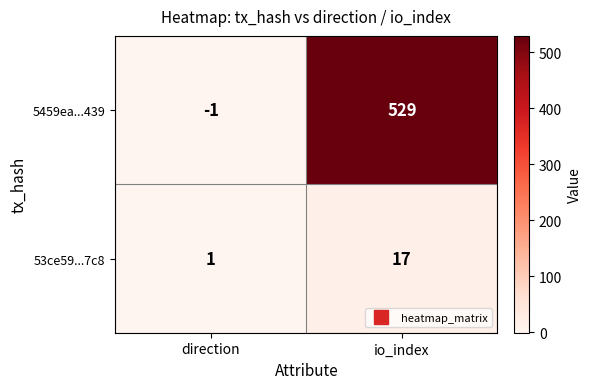

What is the difference between the 5459ea...439 values at io_index and direction?

530